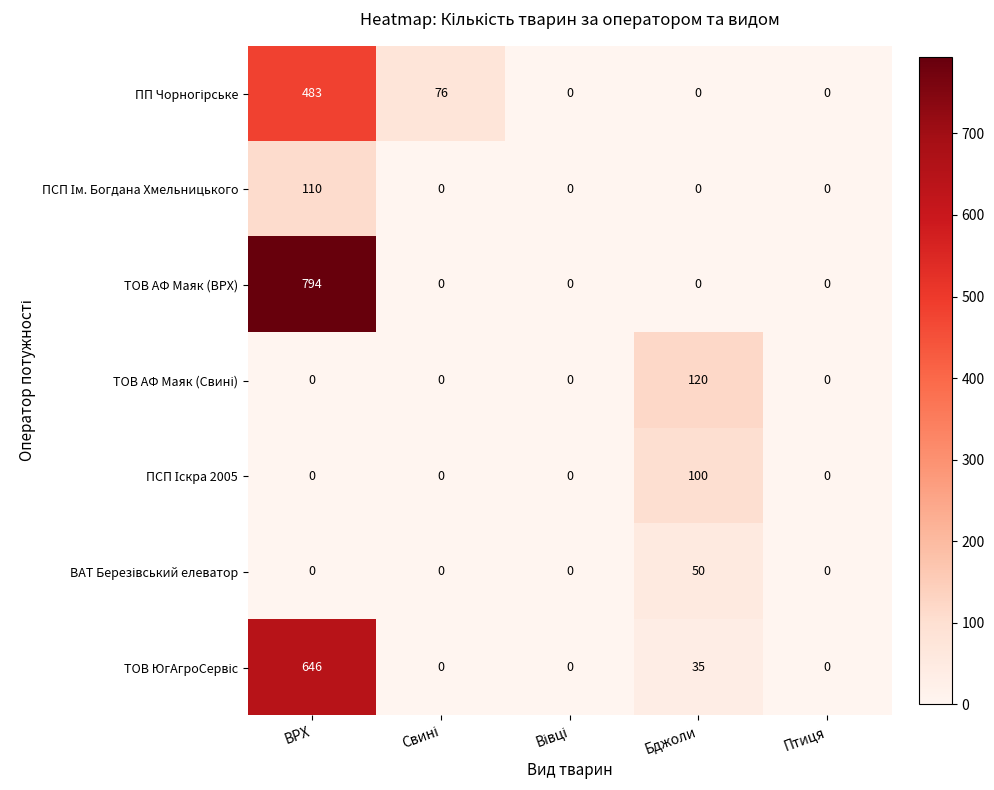

What is the total value across all series at Бджоли?

305